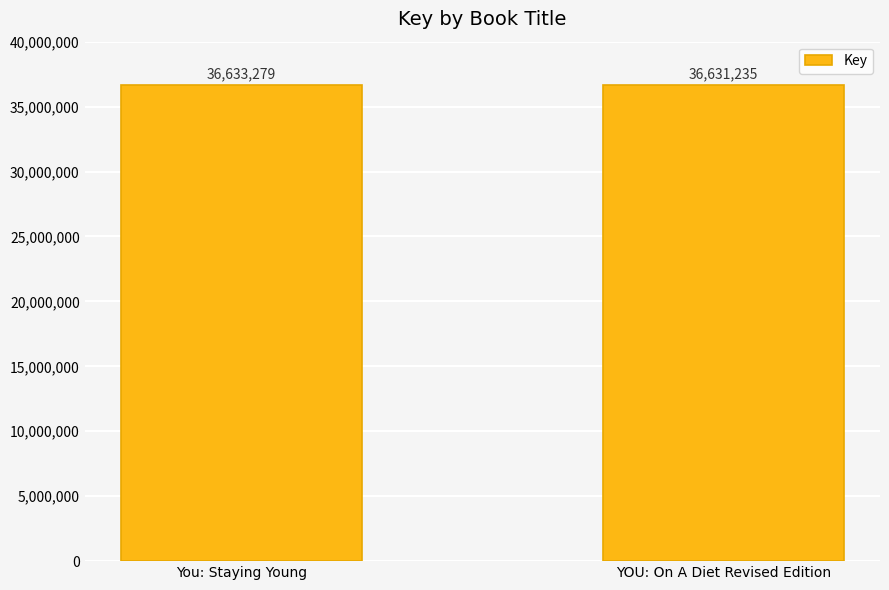

Which category has the highest value across all series?

You: Staying Young